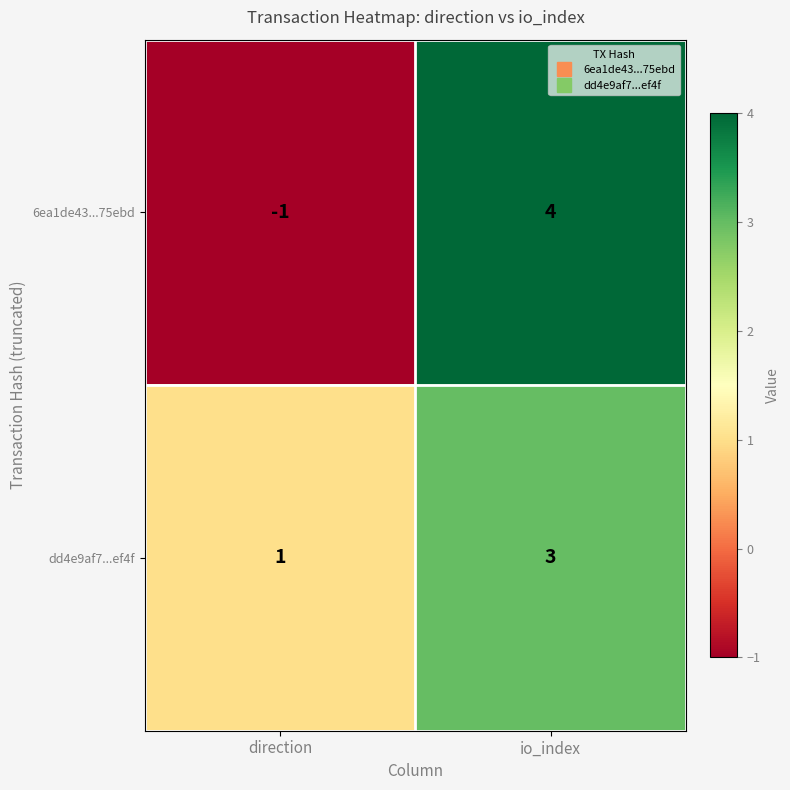

Which series has the largest total across all categories?

dd4e9af7...ef4f